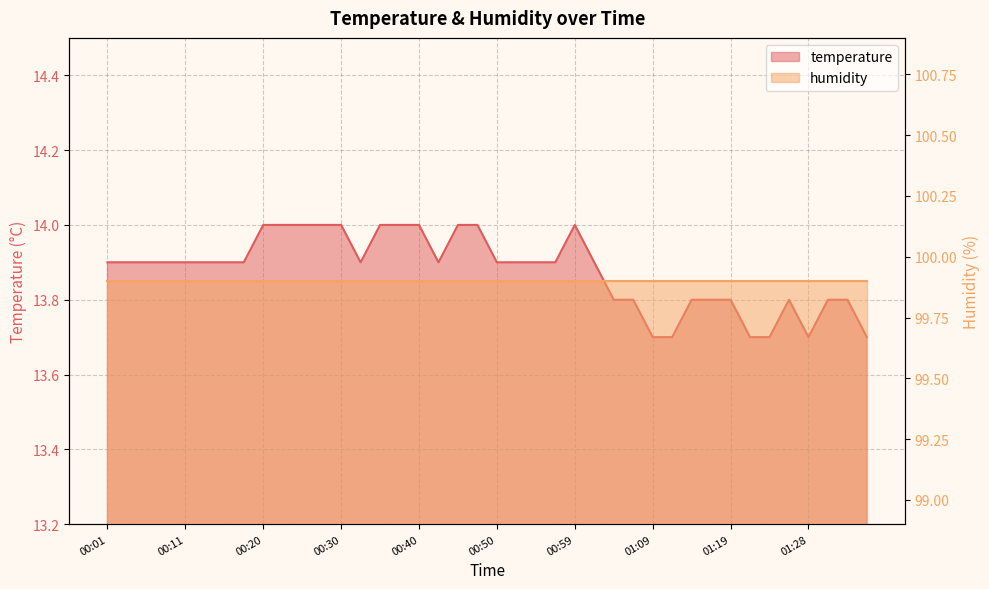

True or false: there are more than 1 points higher than both neighbors.

True